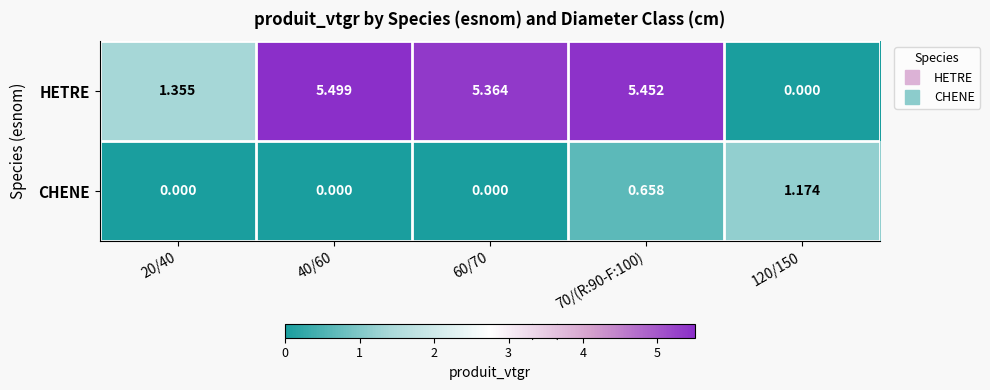

Which series has the largest total across all categories?

HETRE